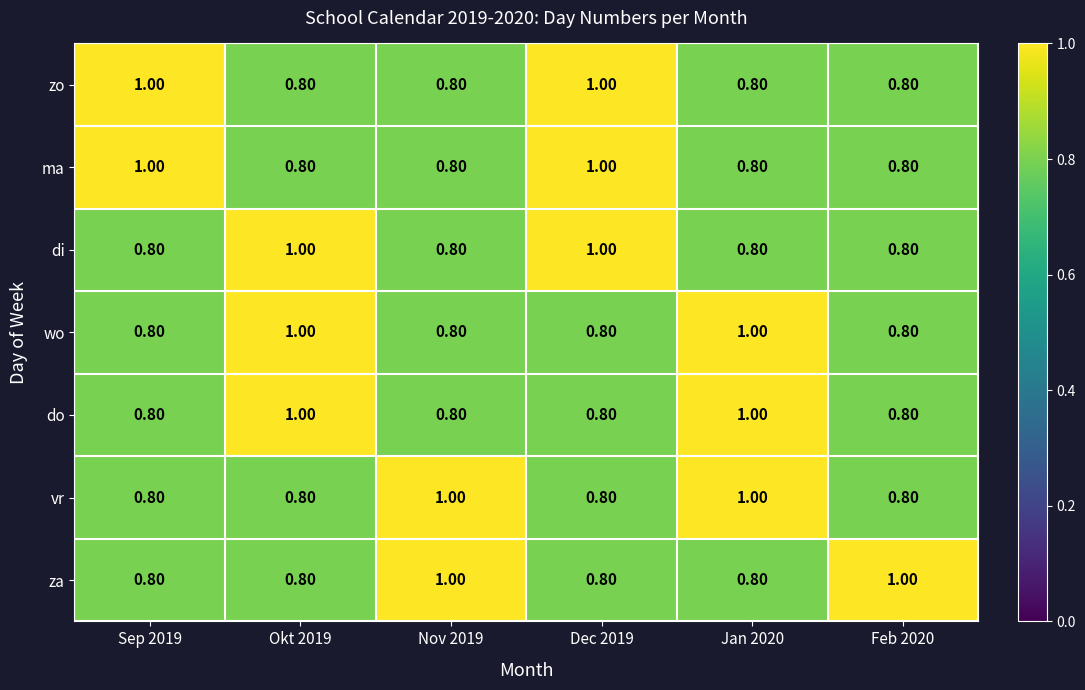

Between Nov 2019 and Feb 2020, which series saw the biggest shift?

vr